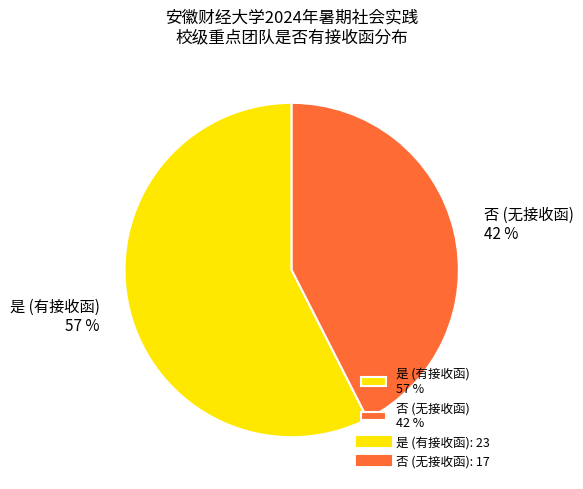

Is there a majority slice in this chart?

Yes